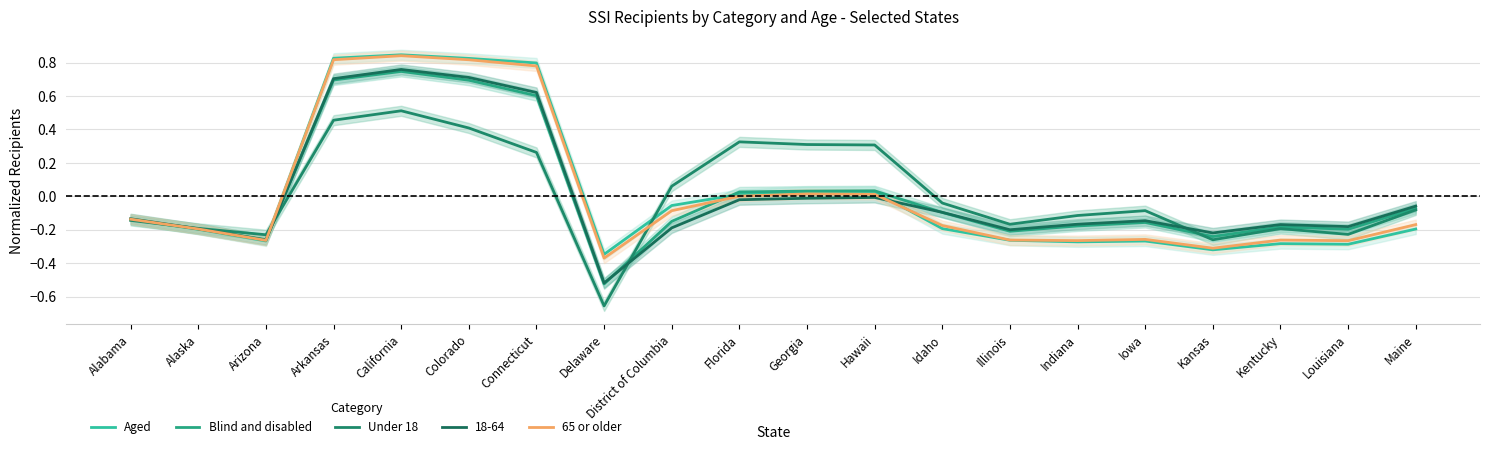

At which category does the chart reach its minimum across all series?

Delaware